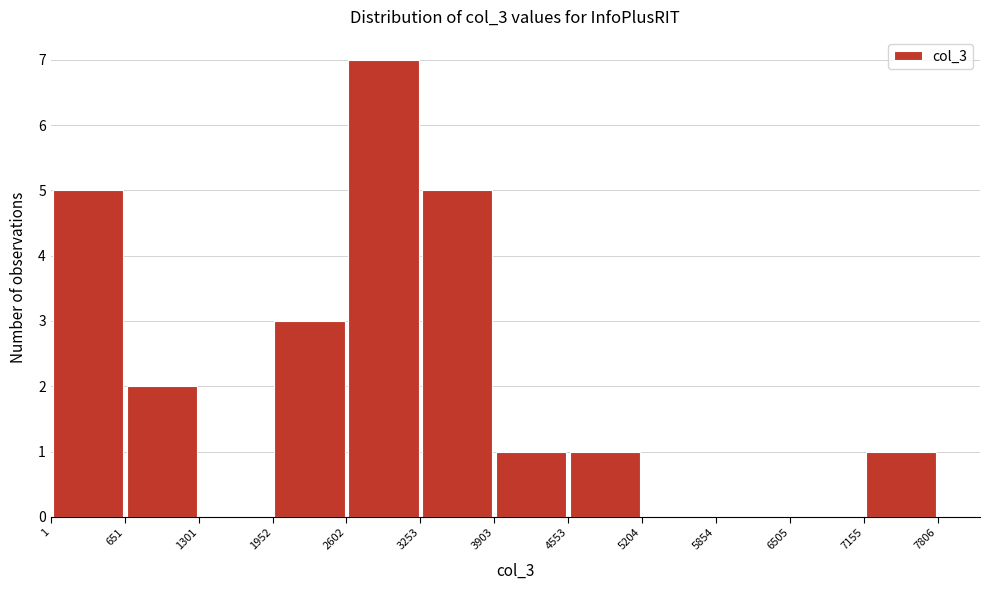

What is the height of the bar covering 3253 to 3903 on the x-axis? The values are not printed on the chart, so give them approximately, as read against the axis.

5